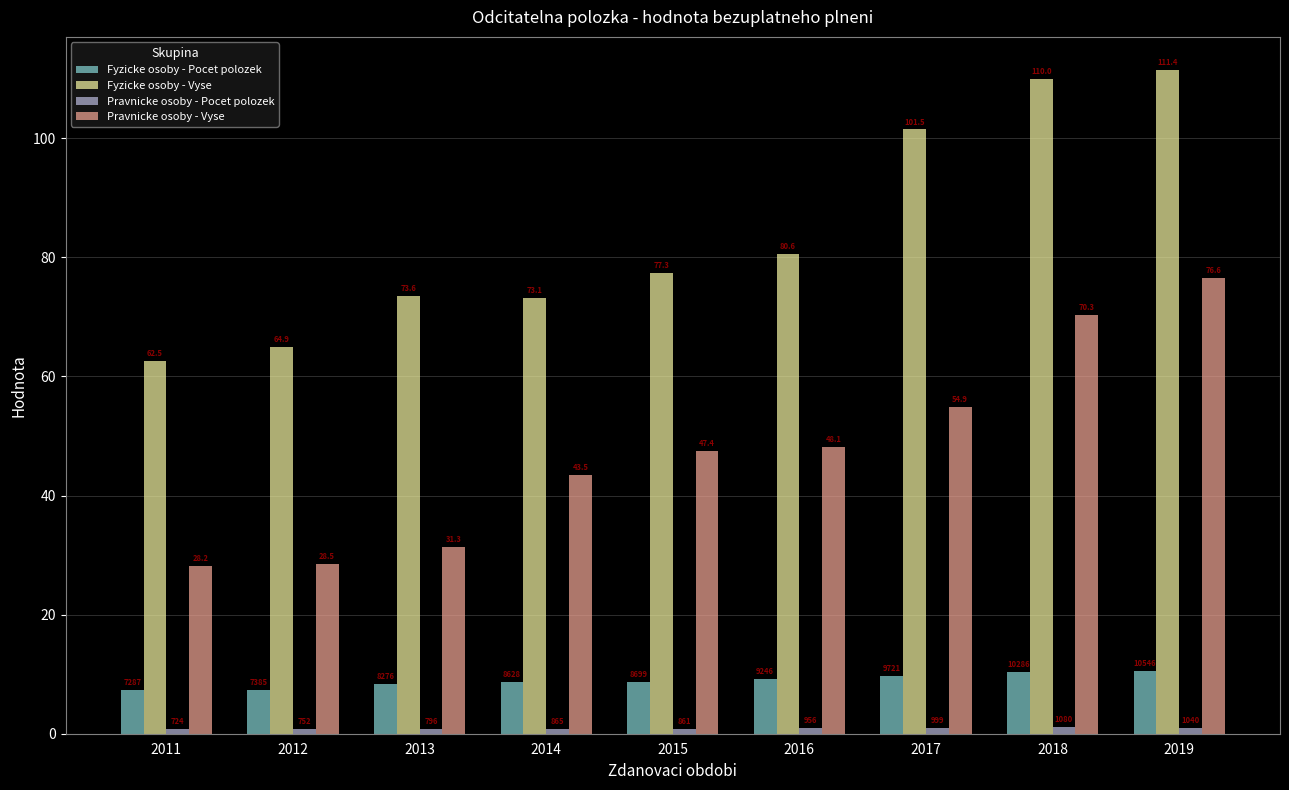

Does the chart contain stacked bars?

No